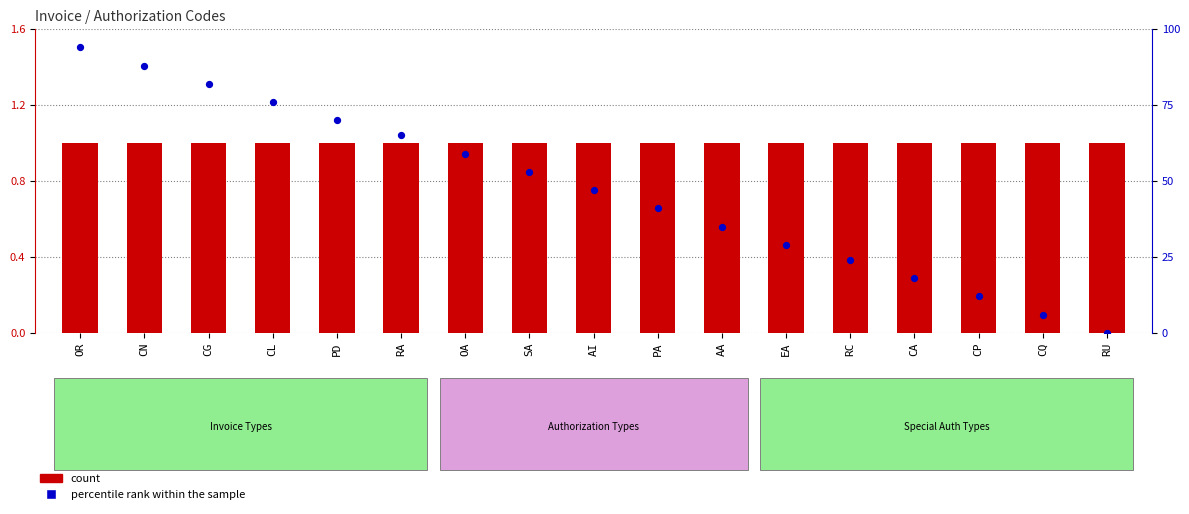

Which series contains the lowest Y value?

percentile rank within the sample